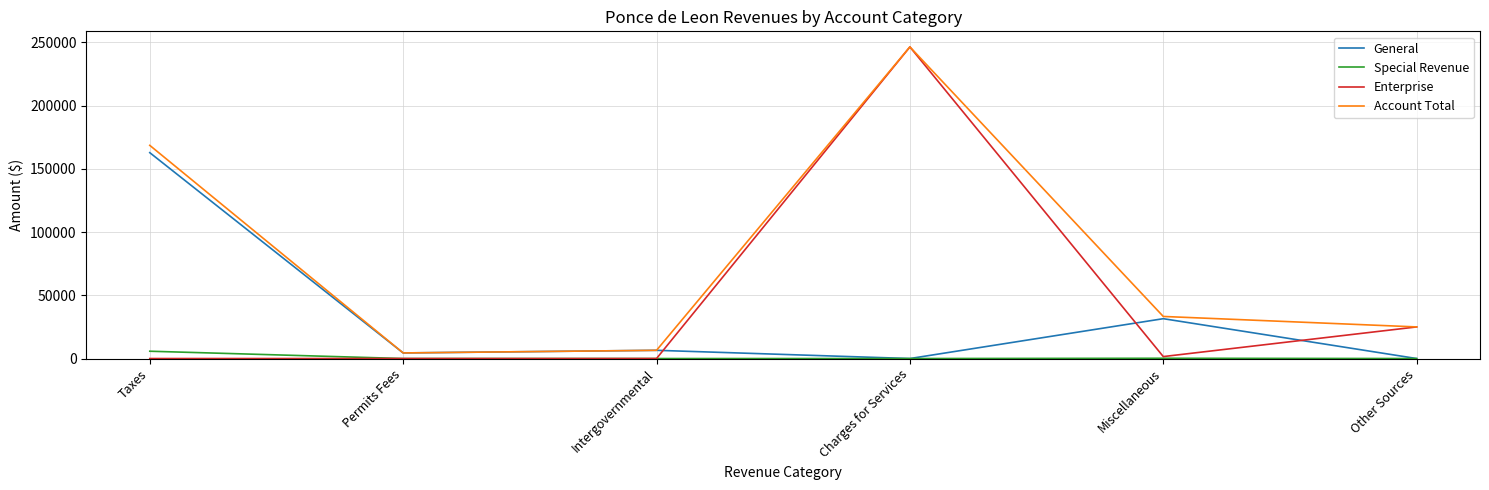

Does the chart display data point markers on the line(s)?

No